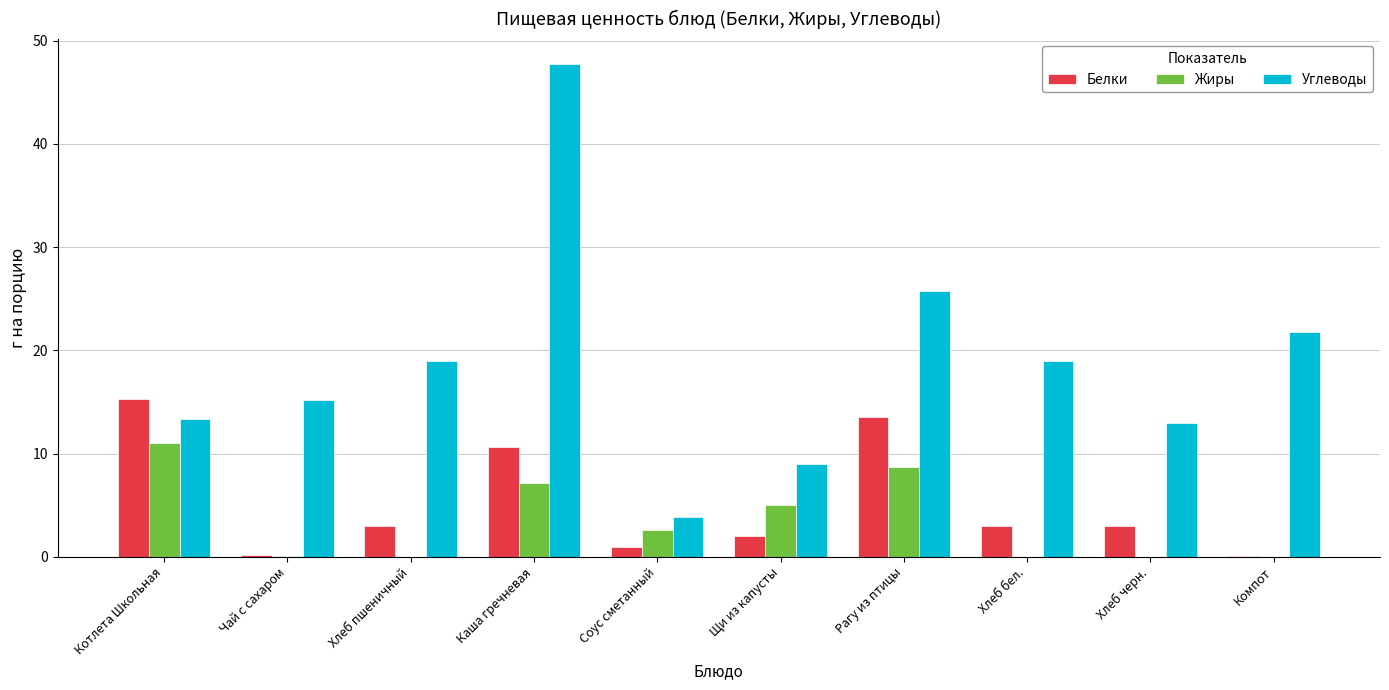

Does the chart contain stacked bars?

No